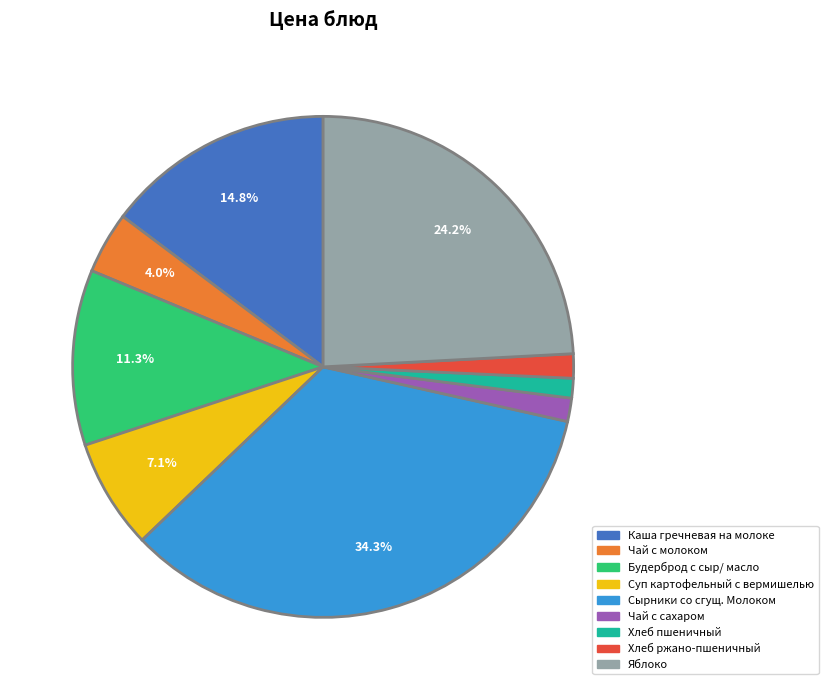

To the nearest percent, what portion does Хлеб ржано-пшеничный represent?

2%